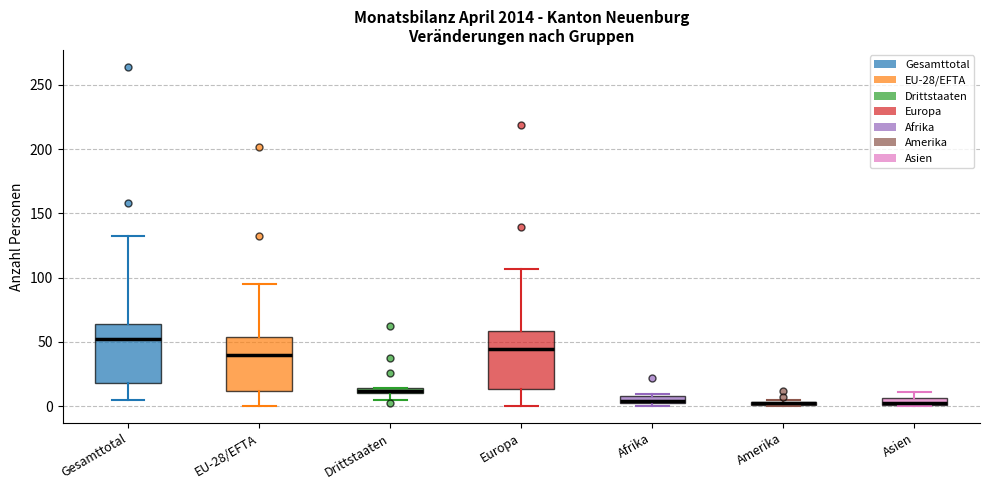

Where is the upper edge of the box for Drittstaaten on the y-axis? The values are not printed on the chart, so give them approximately, as read against the axis.

15